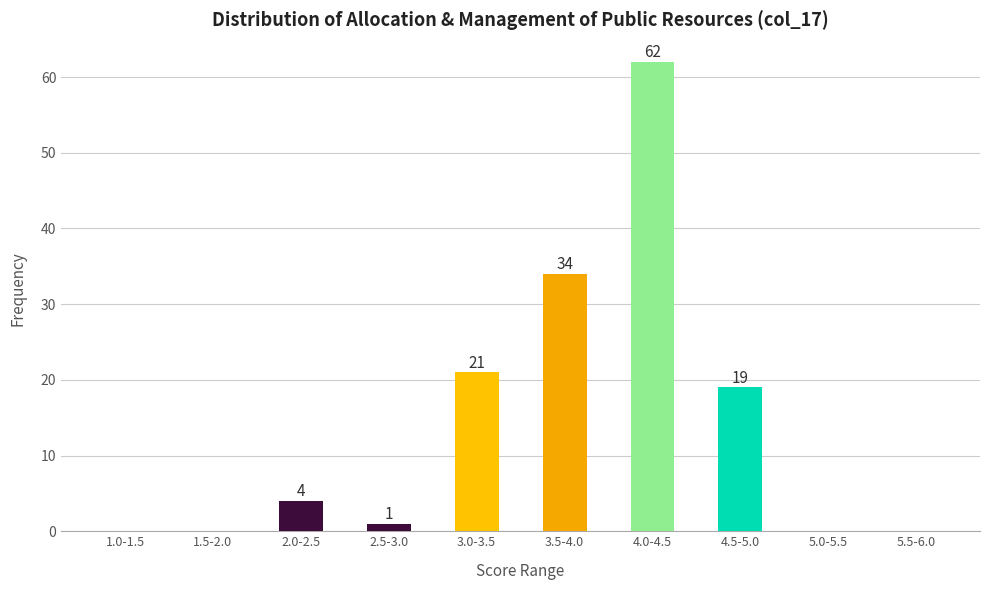

Reading right to left, list all the values displayed in this chart.

5.5-6.0=0	5.0-5.5=0	4.5-5.0=19	4.0-4.5=62	3.5-4.0=34	3.0-3.5=21	2.5-3.0=1	2.0-2.5=4	1.5-2.0=0	1.0-1.5=0